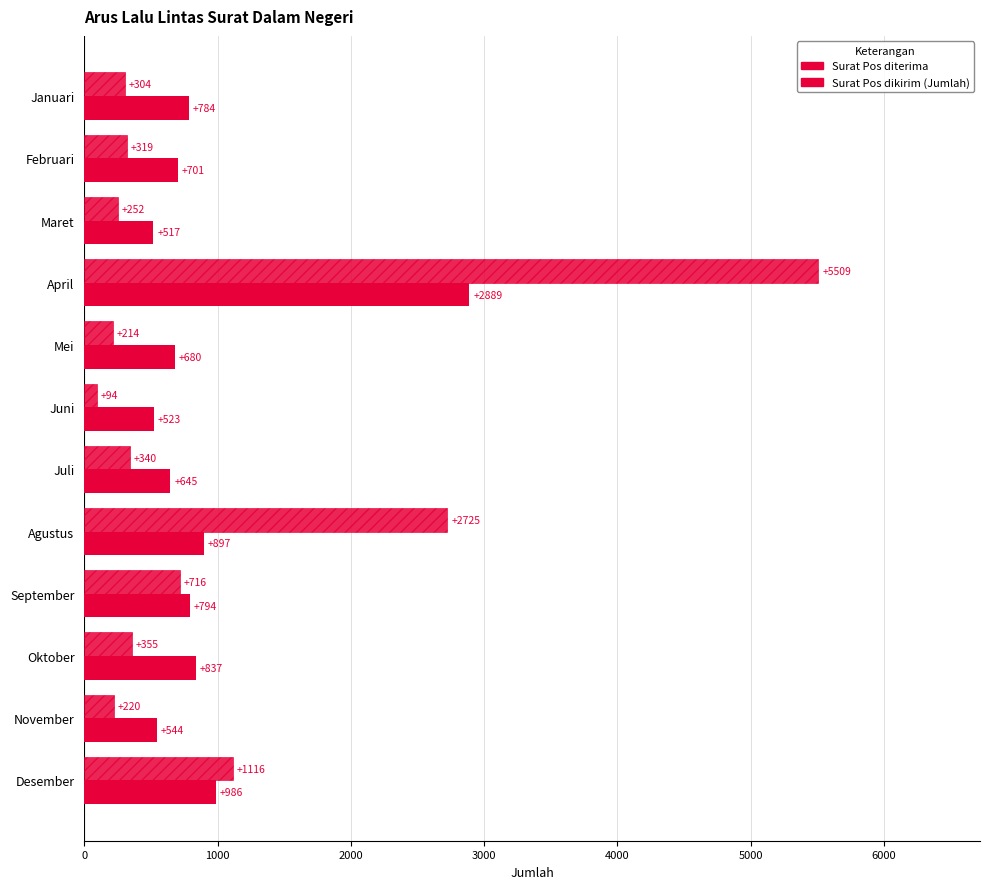

How many data points does each series have?

12